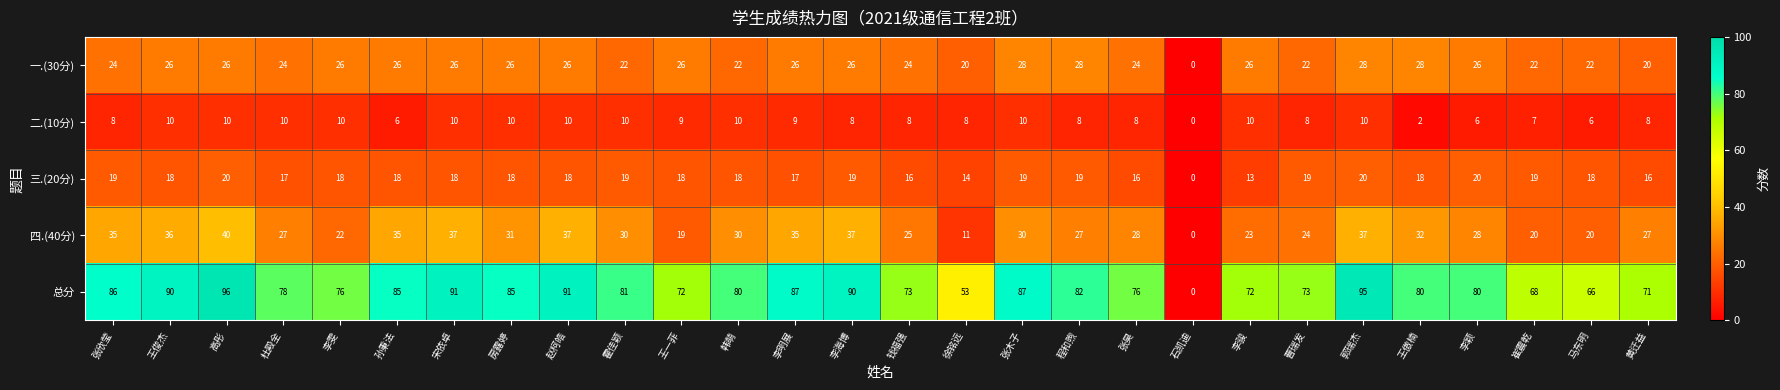

What is the spread (max minus min) of values at 高彤?

86